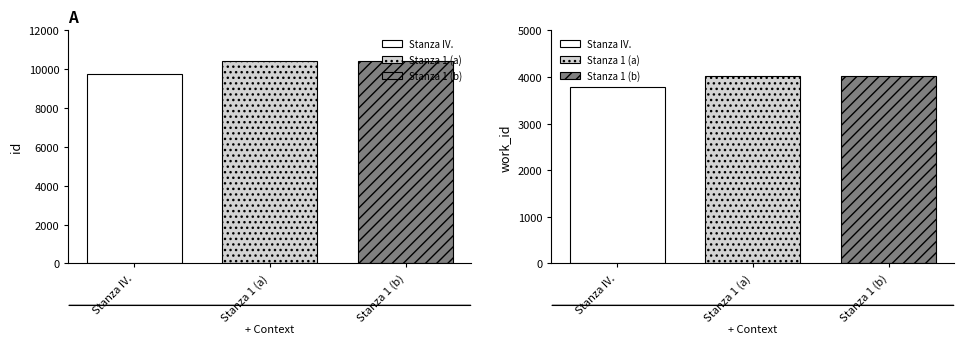

Rank the categories by work_id value from highest to lowest.

Stanza 1 (a), Stanza 1 (b), Stanza IV.